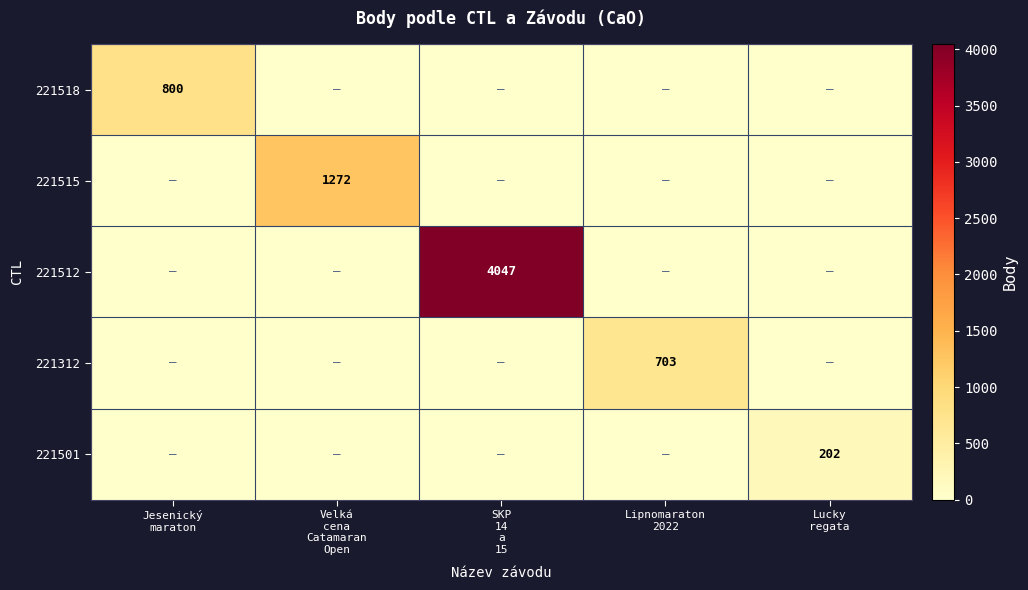

Which series changed the most between SKP 14 a 15 and Lucky regata?

221512